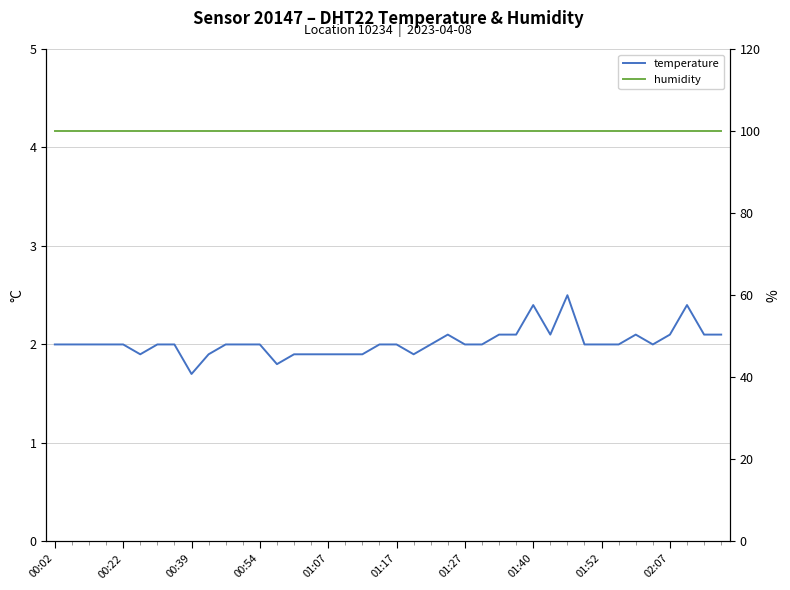

True or false: temperature and humidity intersect in this chart.

False